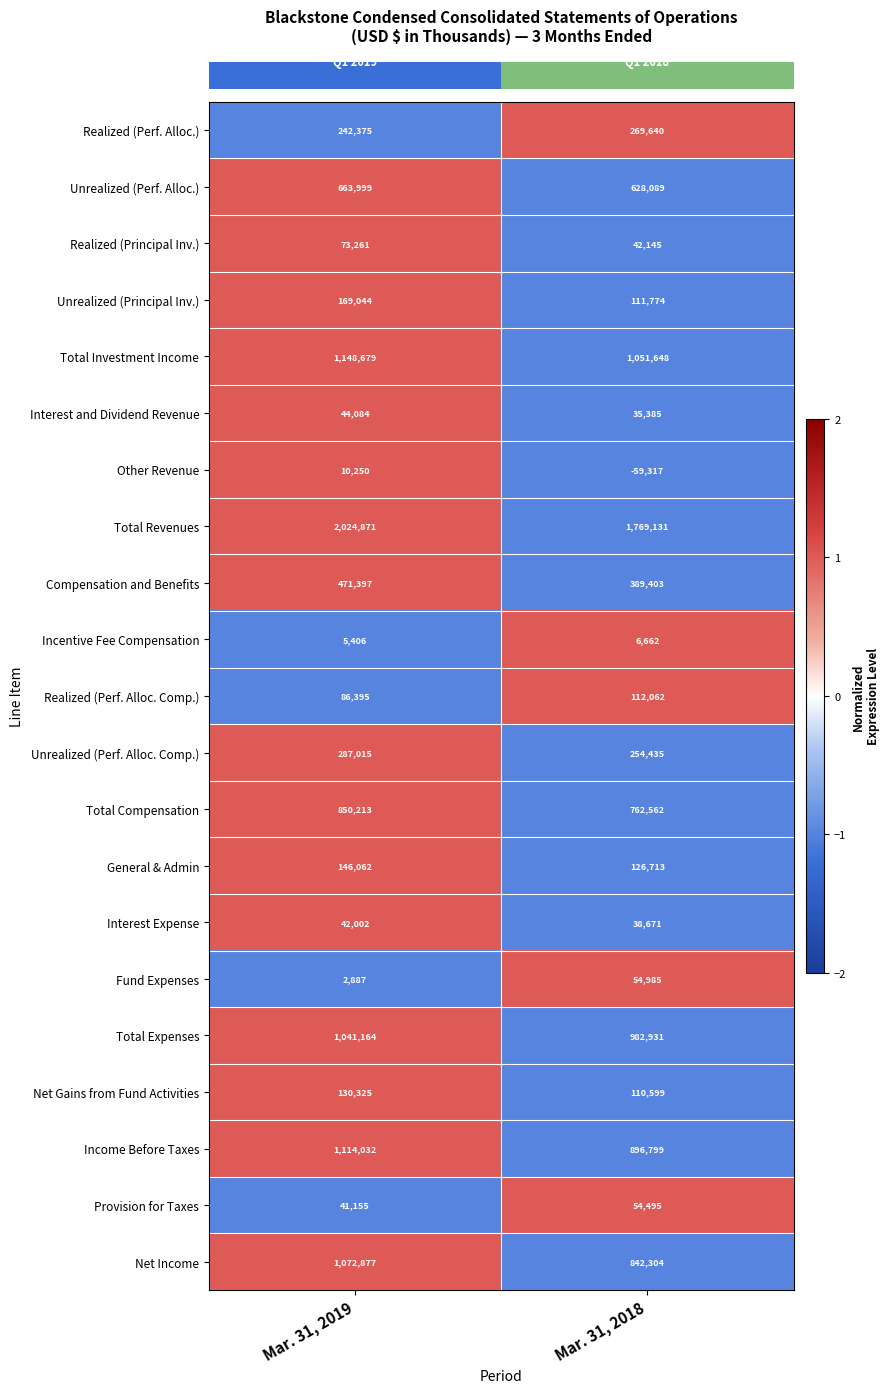

Between Mar. 31, 2019 and Mar. 31, 2018, which series saw the biggest shift?

Total Revenues